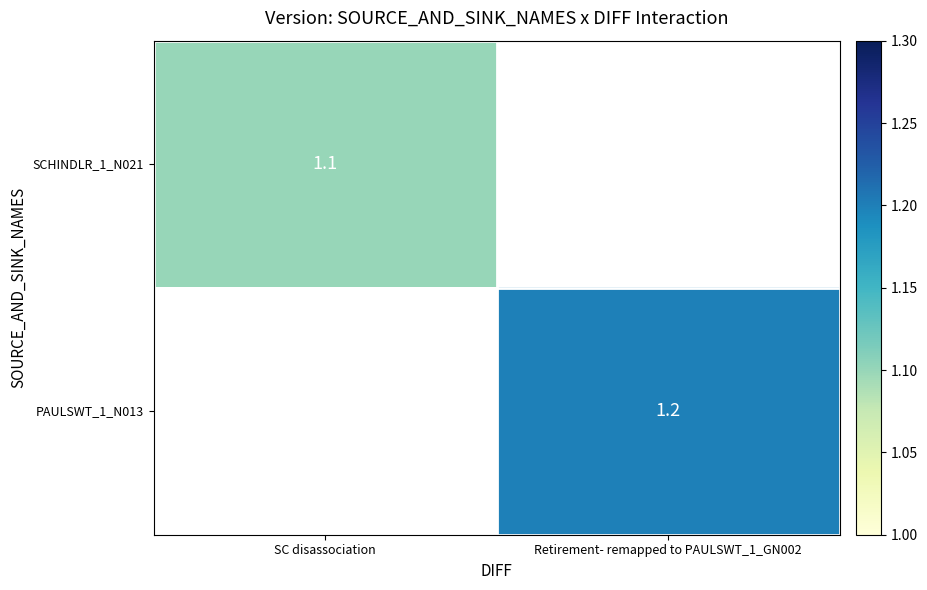

True or false: PAULSWT_1_N013 has a value of 0.6 at Retirement- remapped to PAULSWT_1_GN002.

False